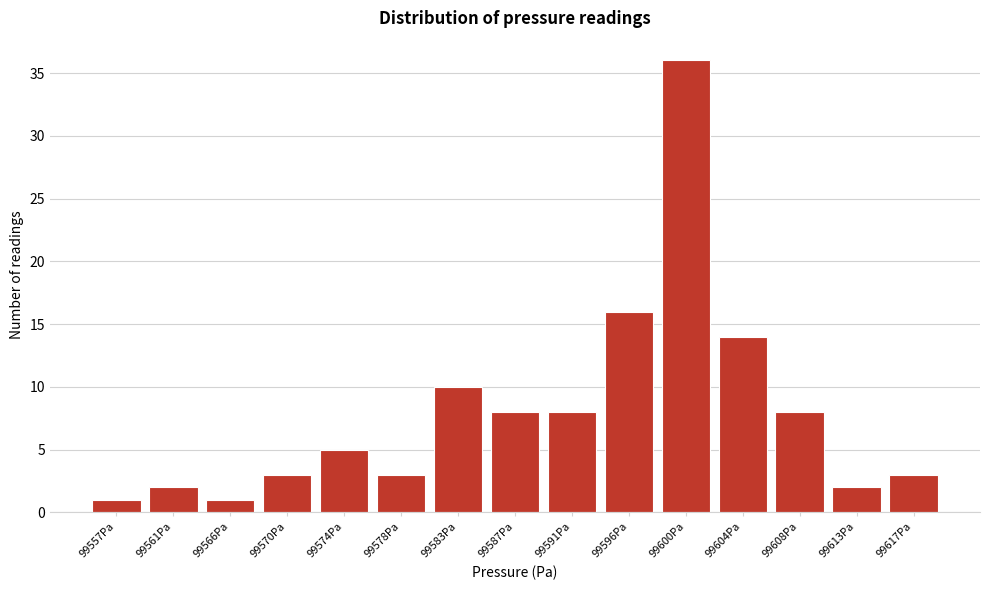

What is the height of the bar covering 99572.0 to 99576.5 on the x-axis? Neither the bar edges nor the heights are printed on the chart, so give them approximately, as read against the axes.

5